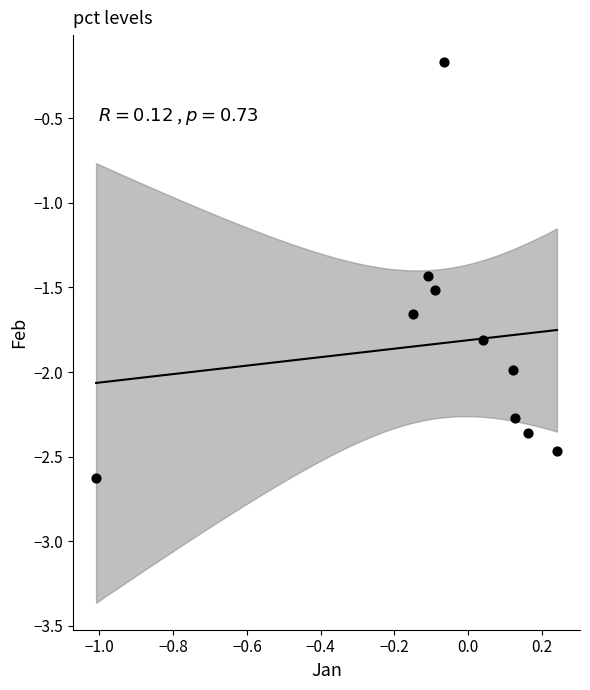

What is the average Y value?

-1.8